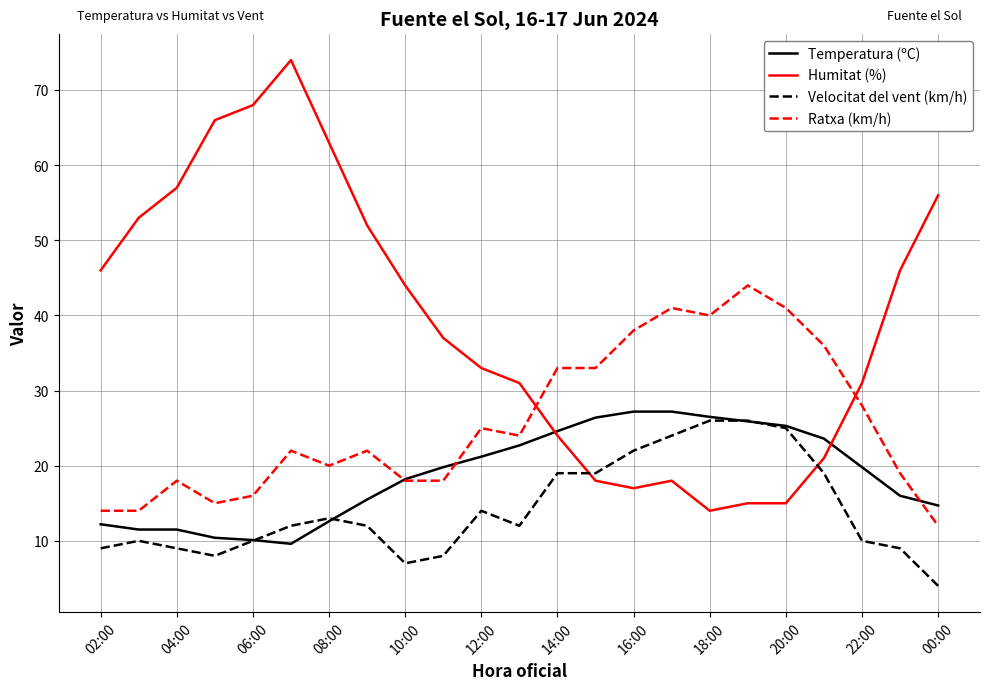

True or false: Ratxa (km/h) and Velocitat del vent (km/h) intersect in this chart.

False